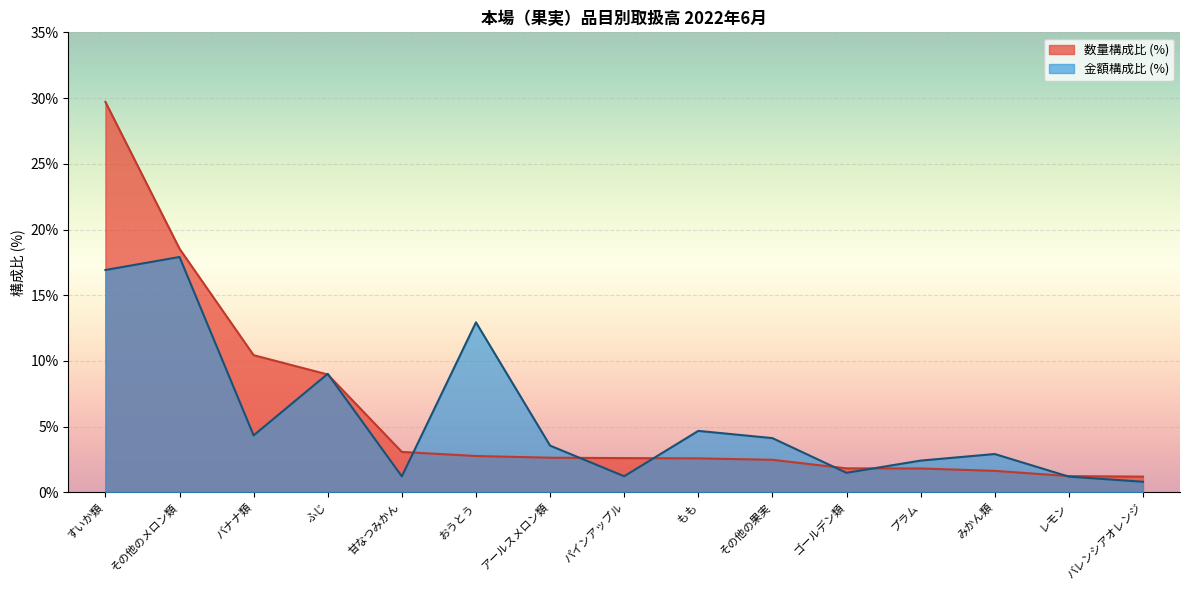

Read the 金額 (円) value at もも.

4.7